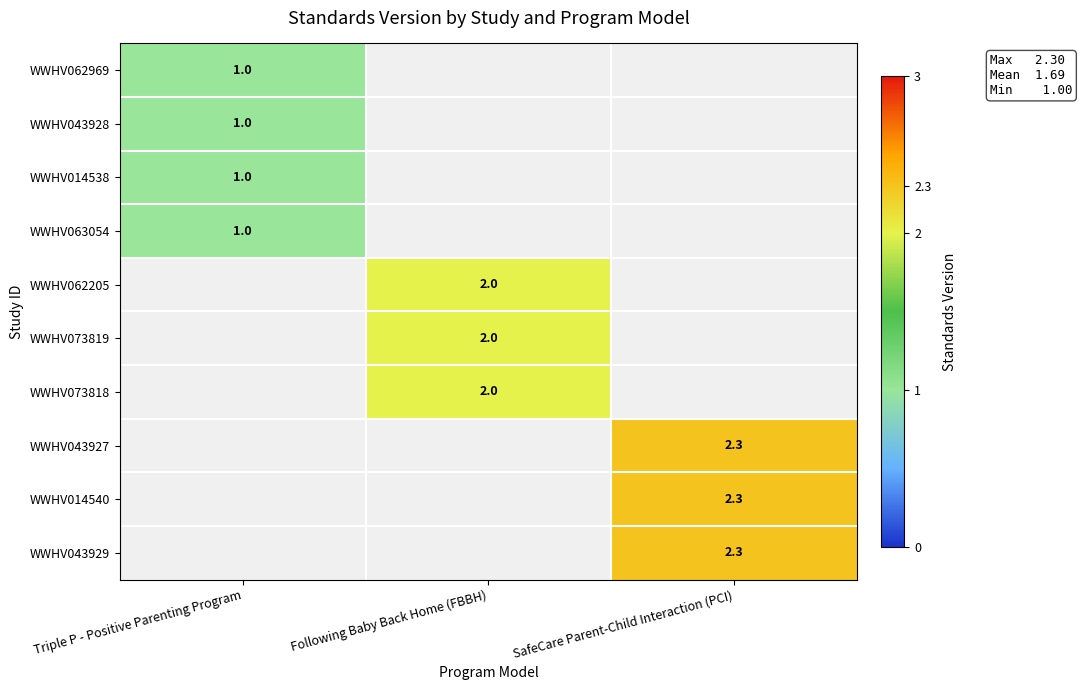

Is it true that WWHV014538 equals 1.0 at Triple P - Positive Parenting Program?

True